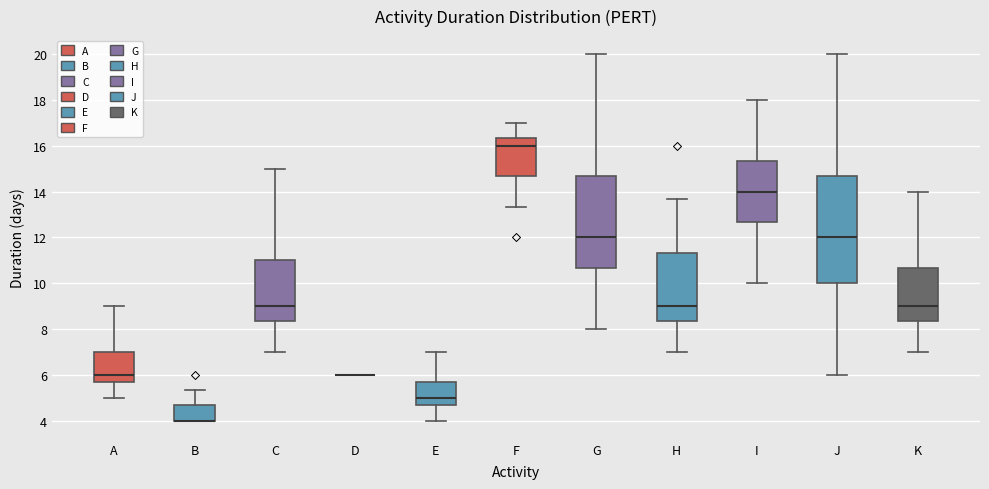

Which box is the tallest, from its lower edge to its upper edge?

J